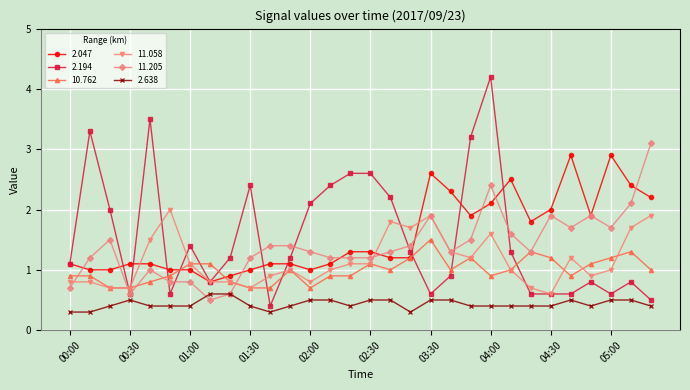

What is the minimum value for 10.762?

0.7